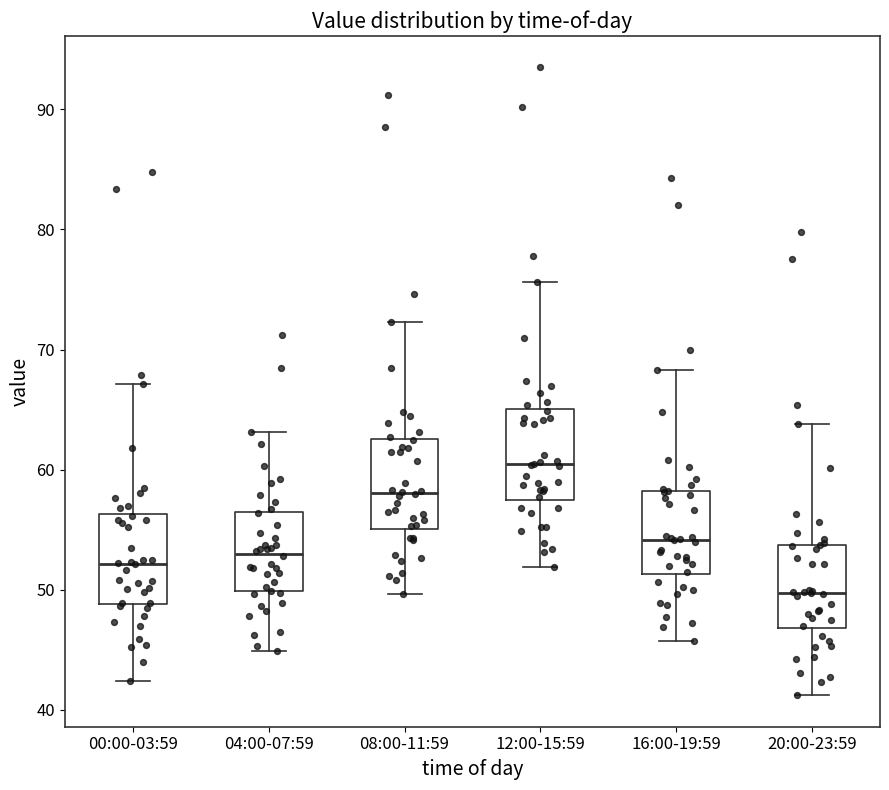

Where does the median line of the box for 12:00-15:59 sit on the y-axis? The values are not printed on the chart, so give them approximately, as read against the axis.

60